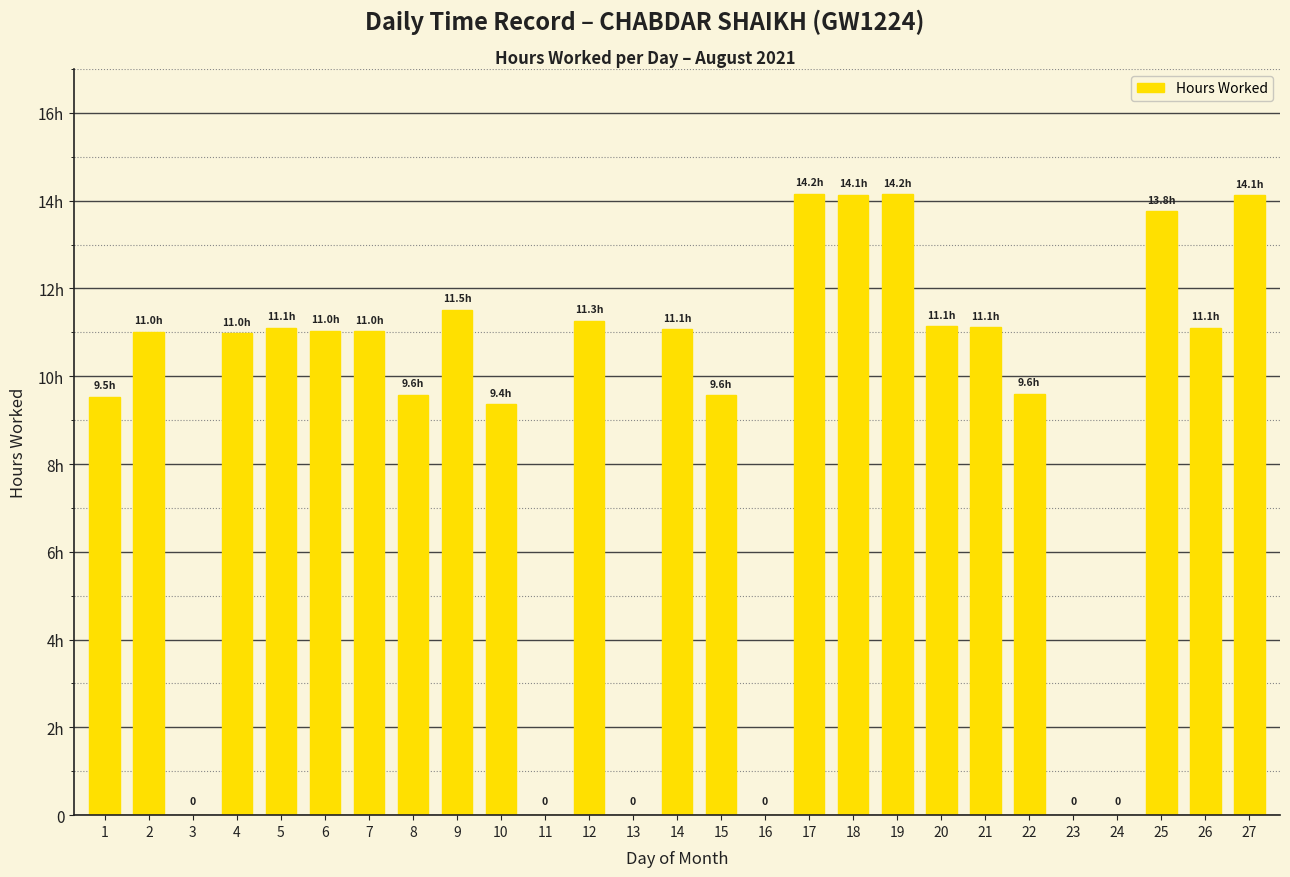

Reading left to right, list all the values displayed in this chart.

1=9.5	2=11.0	3=0.0	4=11.0	5=11.1	6=11.0	7=11.0	8=9.6	9=11.5	10=9.4	11=0.0	12=11.3	13=0.0	14=11.1	15=9.6	16=0.0	17=14.2	18=14.1	19=14.2	20=11.1	21=11.1	22=9.6	23=0.0	24=0.0	25=13.8	26=11.1	27=14.1